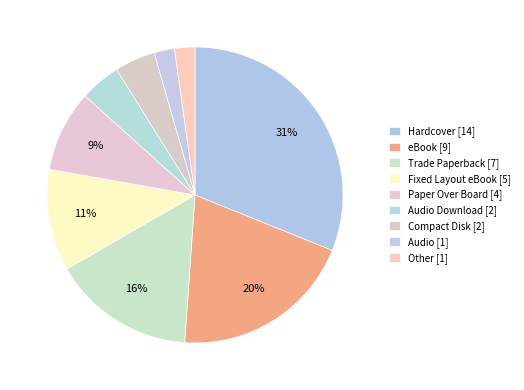

Is there any slice that represents more than half of the pie?

No